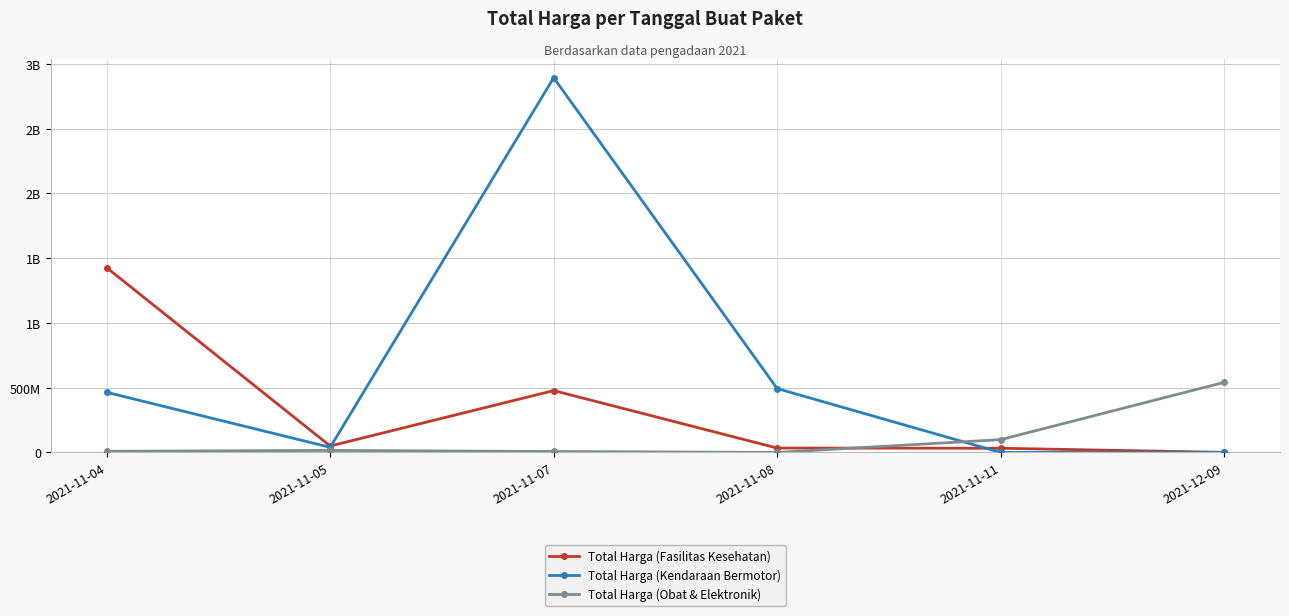

Is this an area chart (filled region under the line)?

No